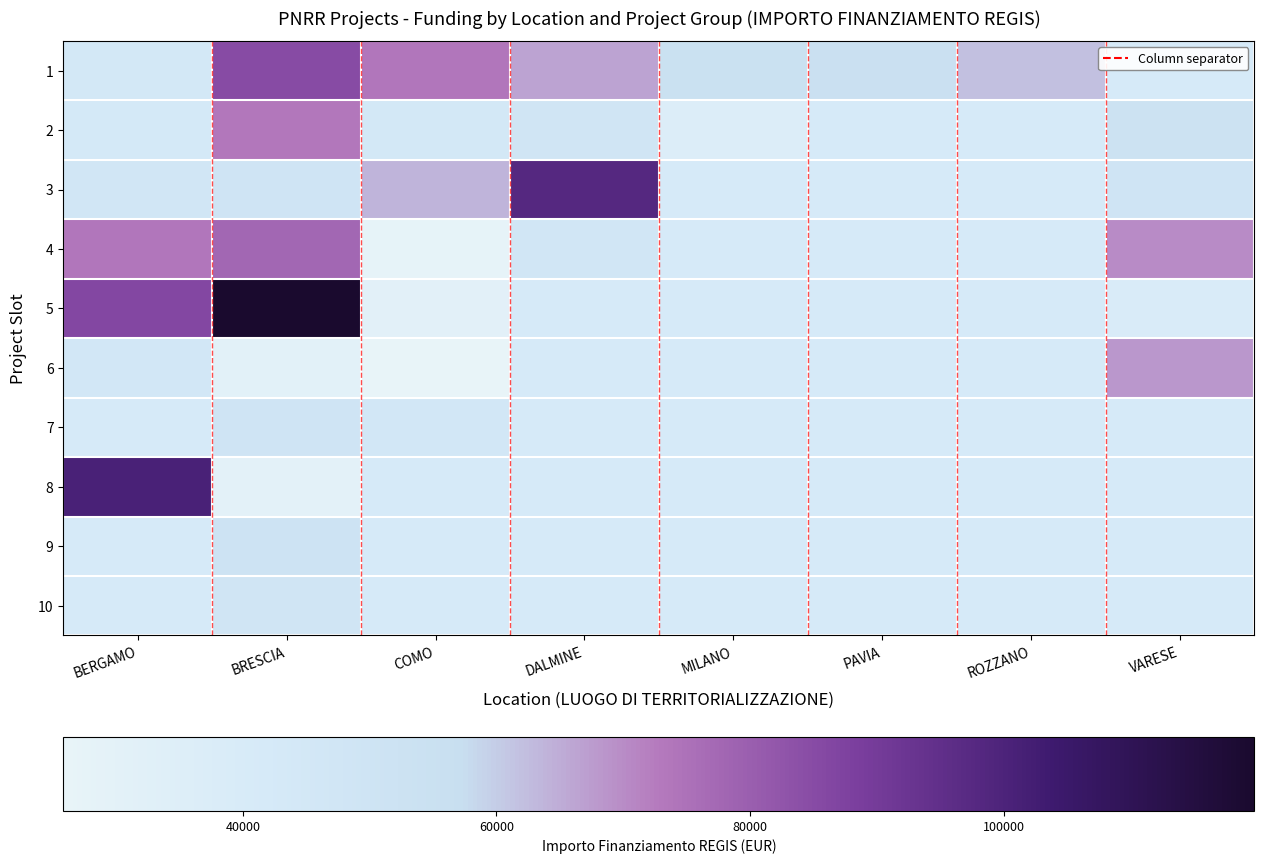

Is it true that 10 equals 48200.6 at BRESCIA?

True